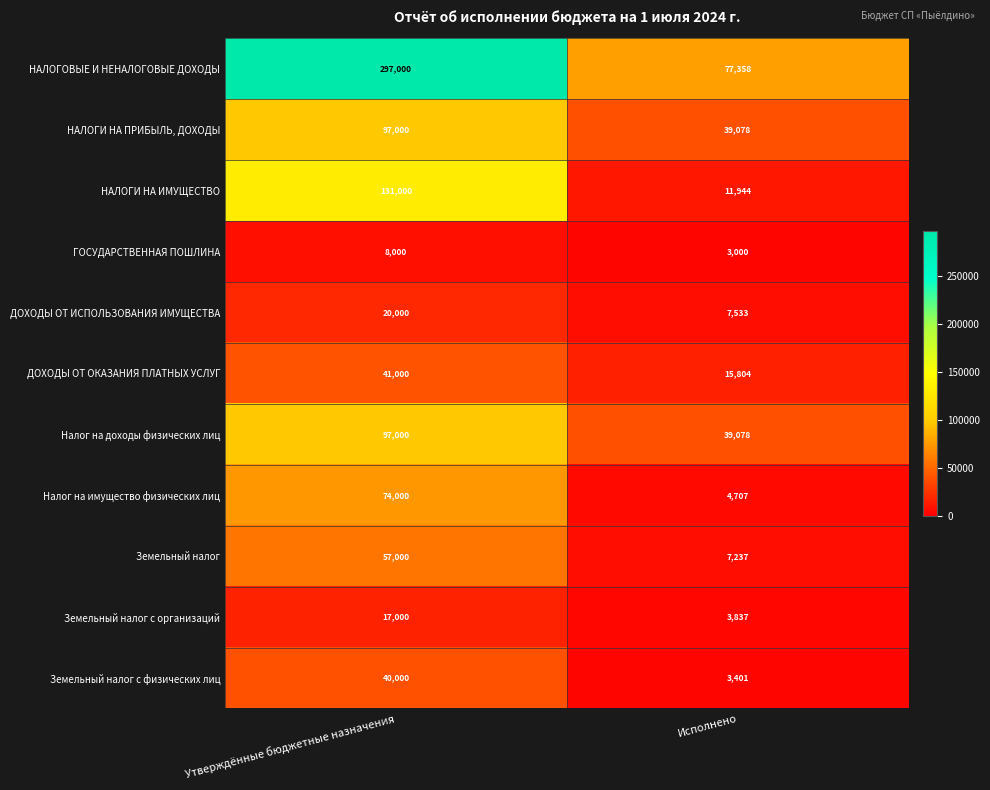

What is the total value across all series at Исполнено?

212977